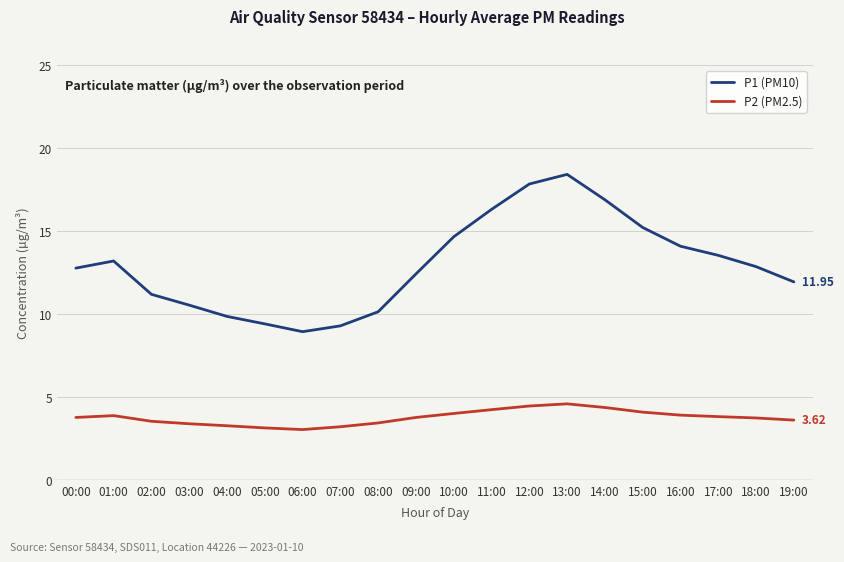

Rank the series by their average value, from highest to lowest.

P1 (PM10), P2 (PM2.5)